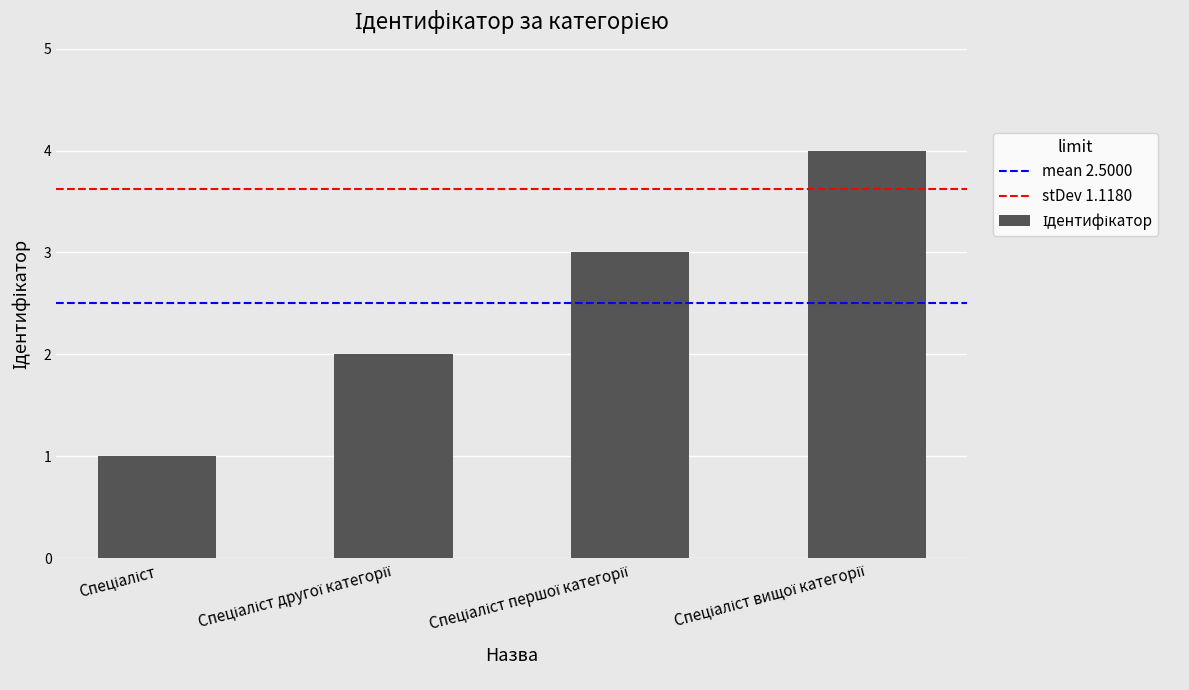

What is the sum of all values?

10